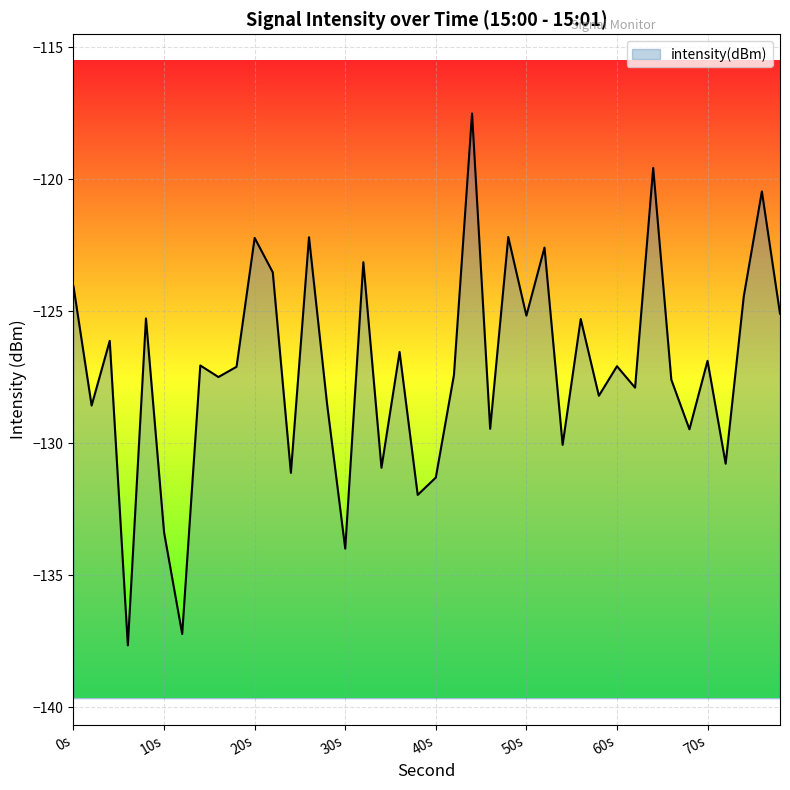

Does the chart display data point markers on the line(s)?

No